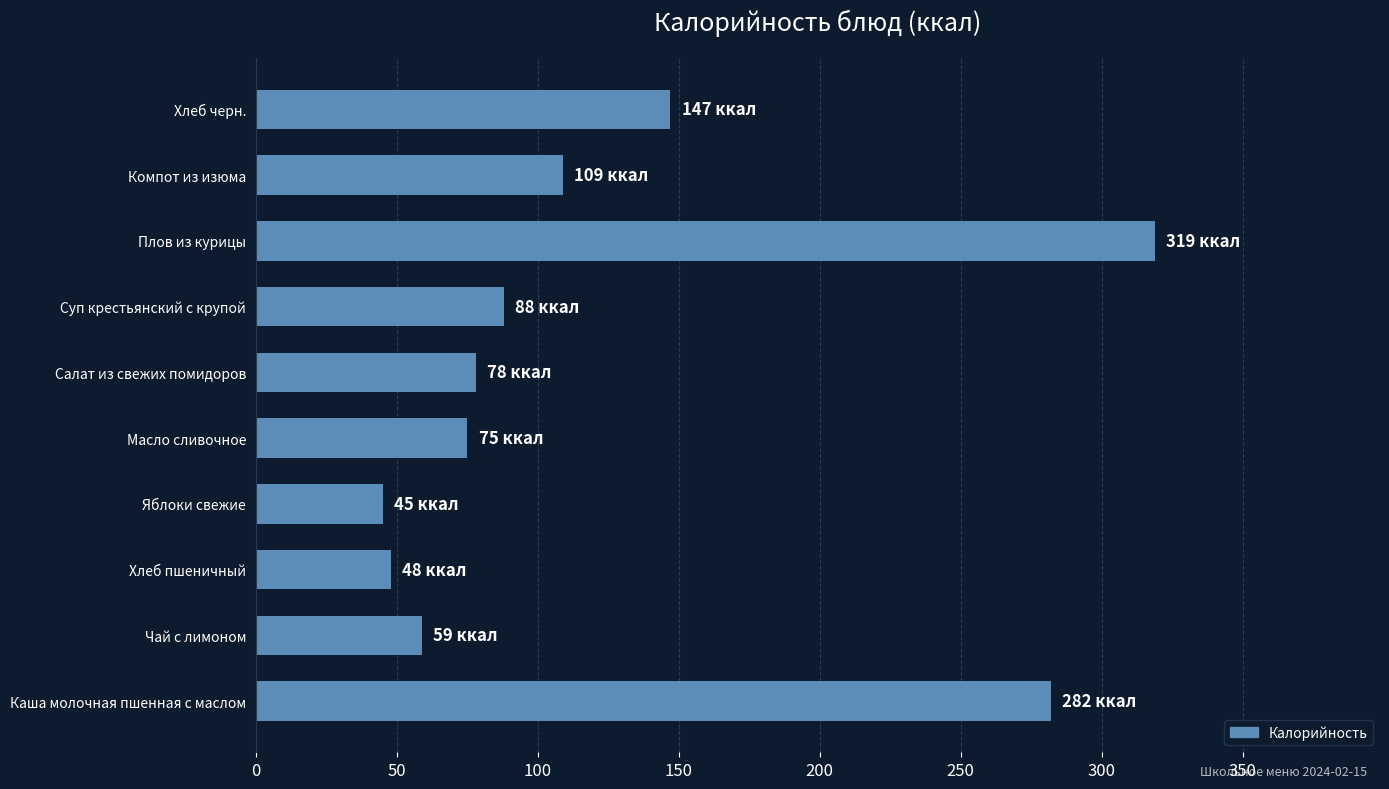

What is the maximum value shown in the chart?

319